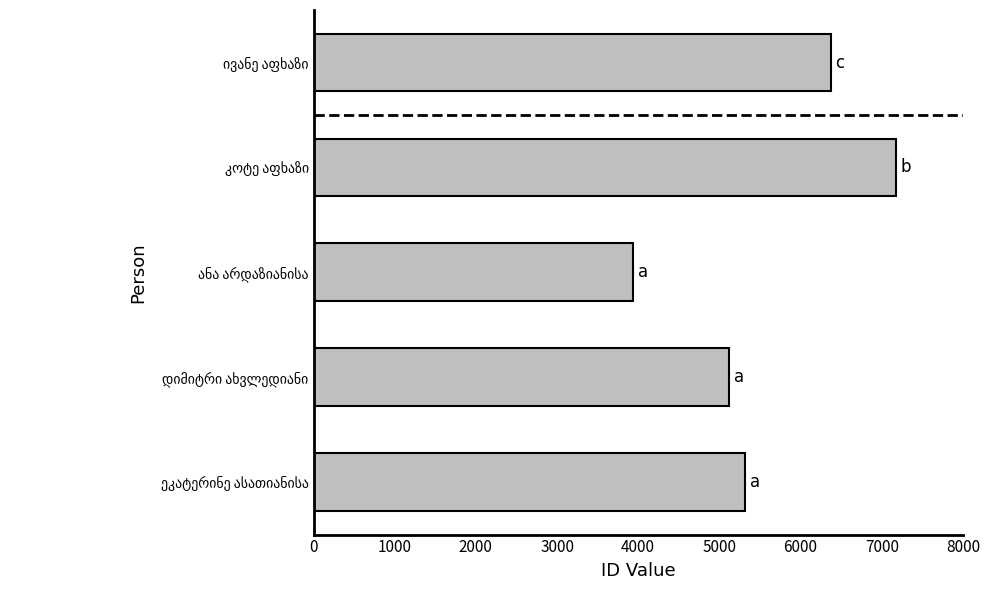

What is the maximum value shown in the chart?

7174